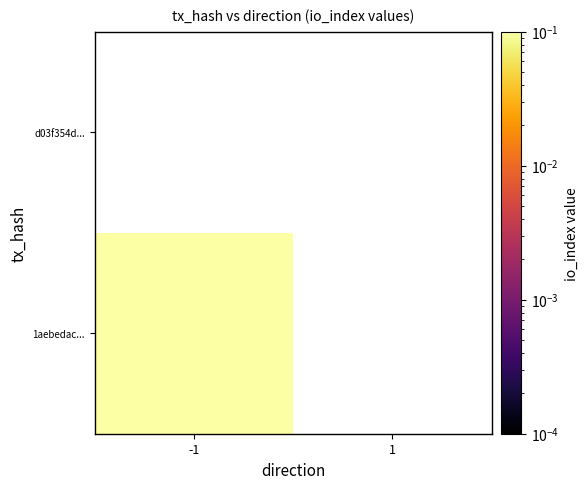

List the series in order of their peak value, highest first.

1aebedac36c92804d93c9078fc05c38e3ca32d9, d03f354ded393829296301c39f608f0d01d3d5d